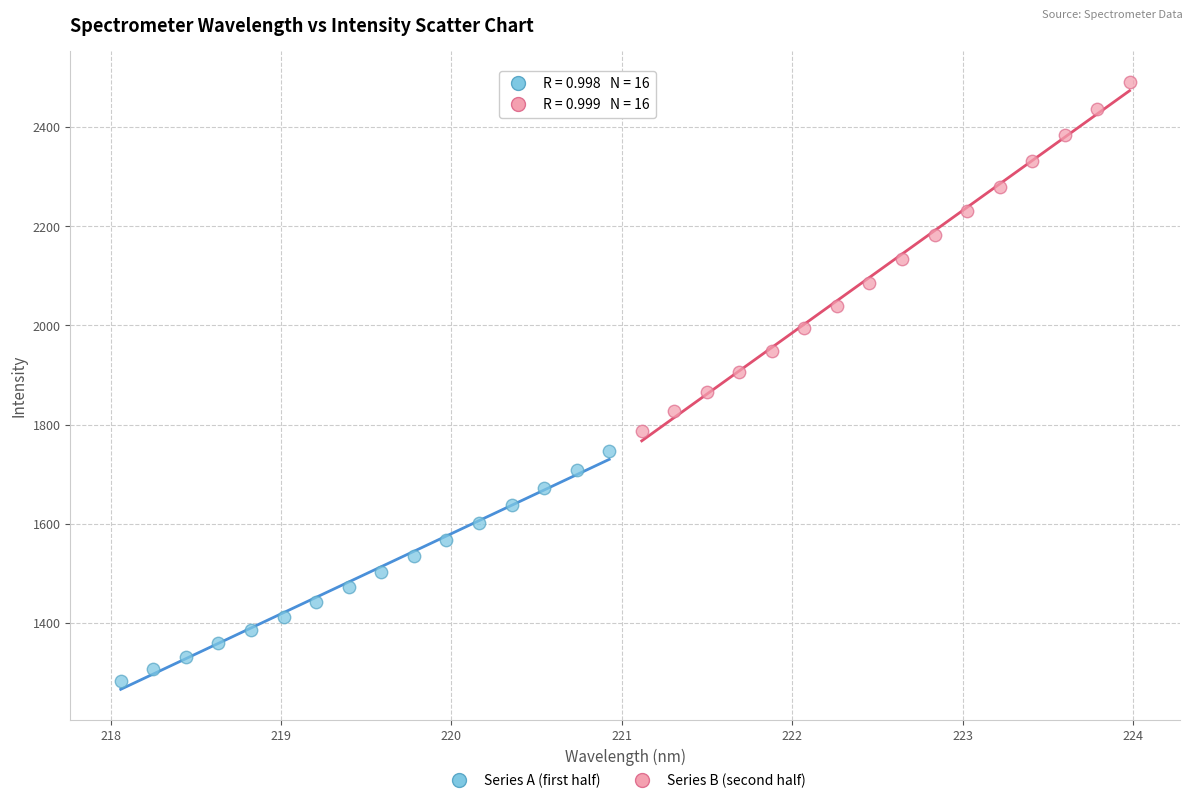

Which series contains the highest Y value?

Series B (second half)